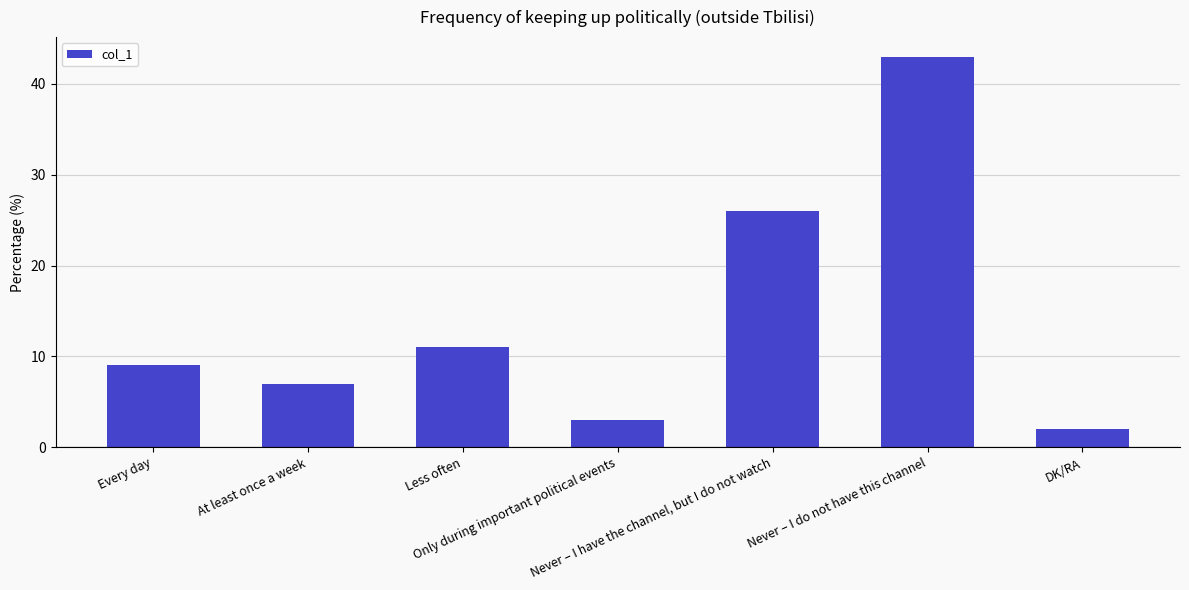

What is the ratio of the value at Never – I do not have this channel to the value at Less often?

3.9